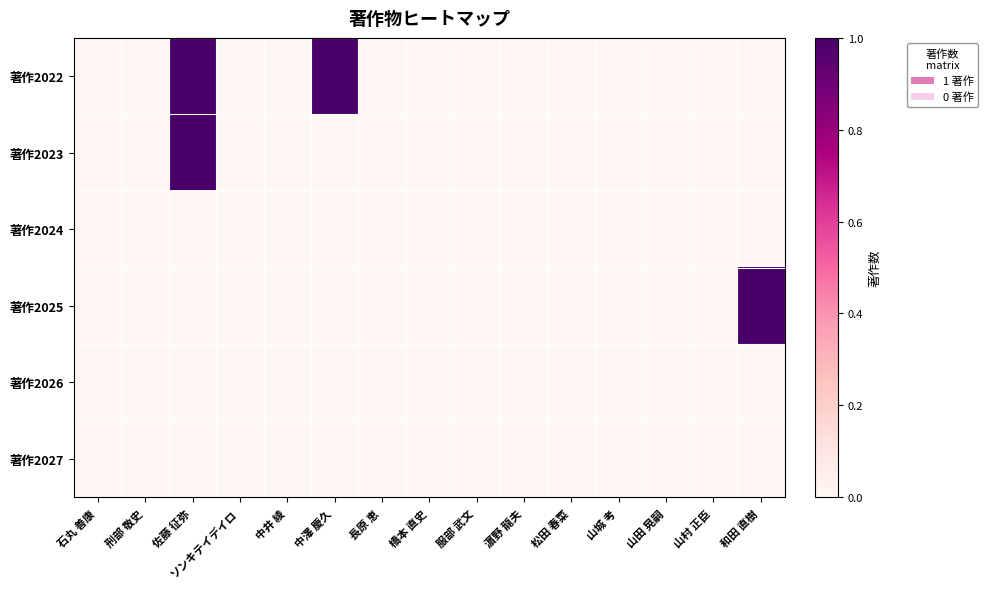

At how many categories does at least one series exceed 0?

3